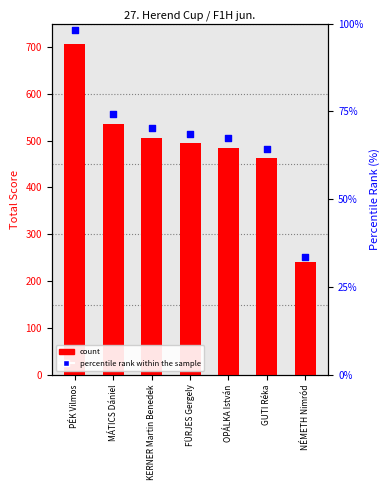

Is the value of count at PÉK Vilmos greater than the value of percentile rank within the sample at KERNER Martin Benedek?

Yes